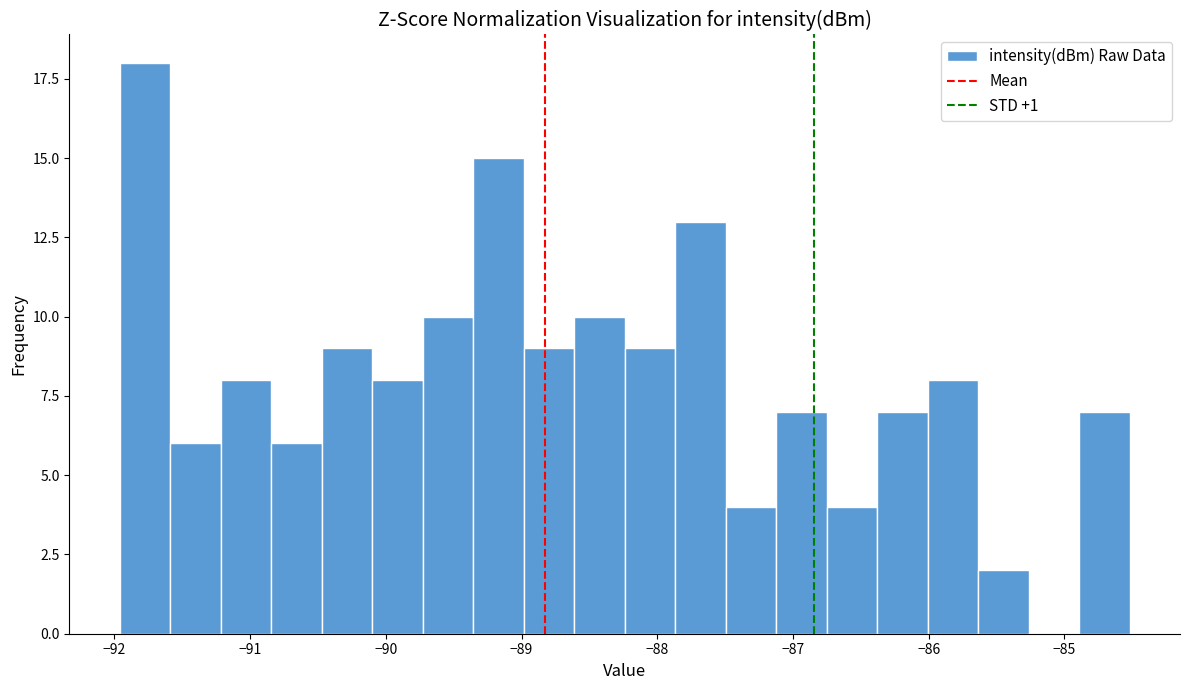

Around what value on the x-axis is the tallest bar? Give the approximate position of its centre, as read against the axis.

-91.8